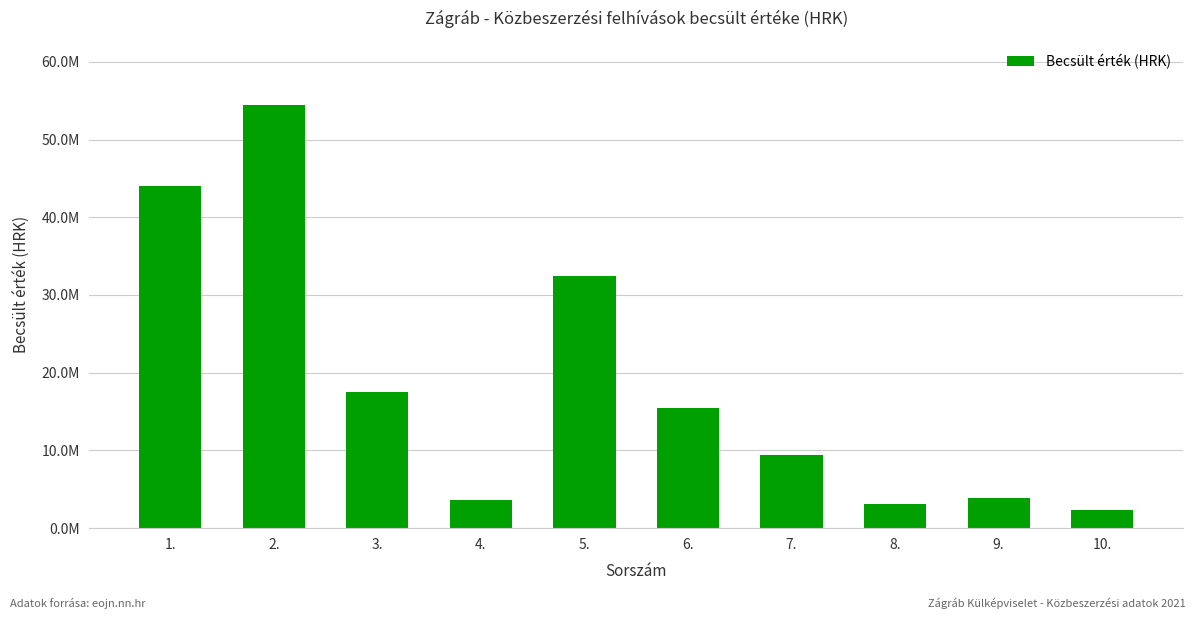

Does the chart contain any negative values?

No